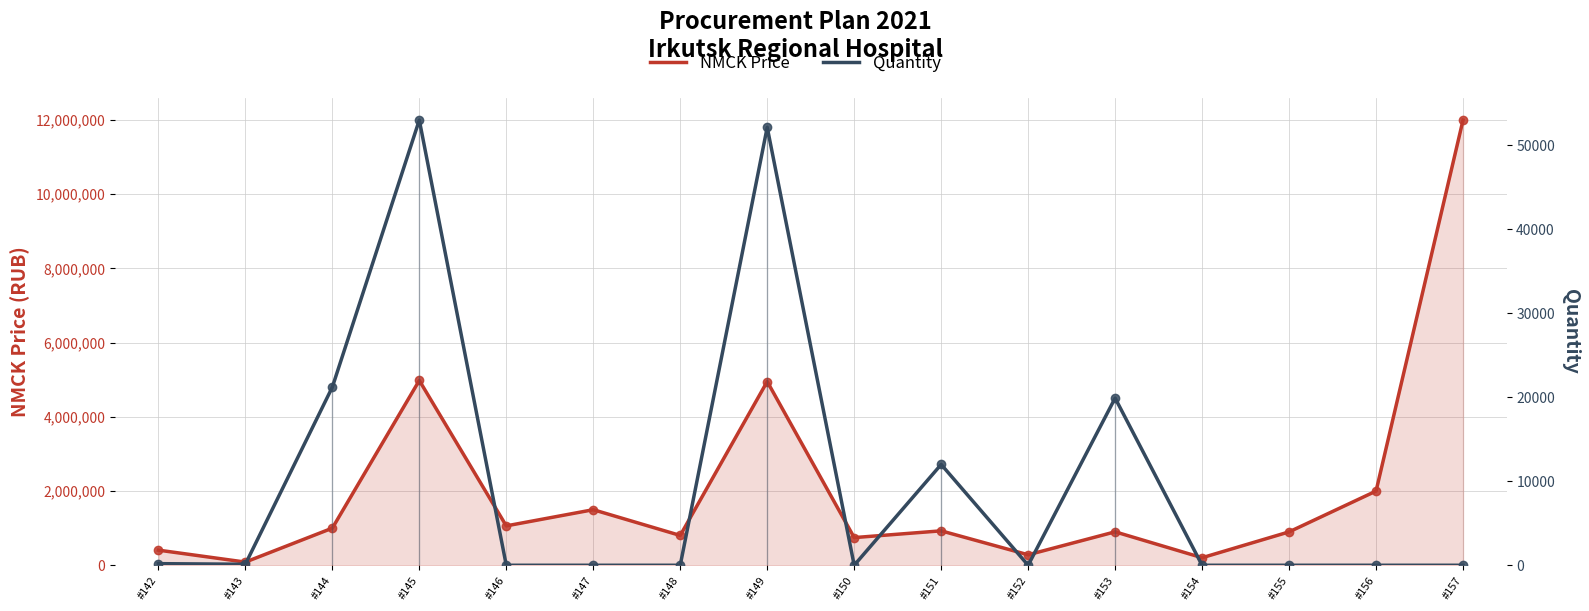

Which series contains the highest Y value?

NMCK Price